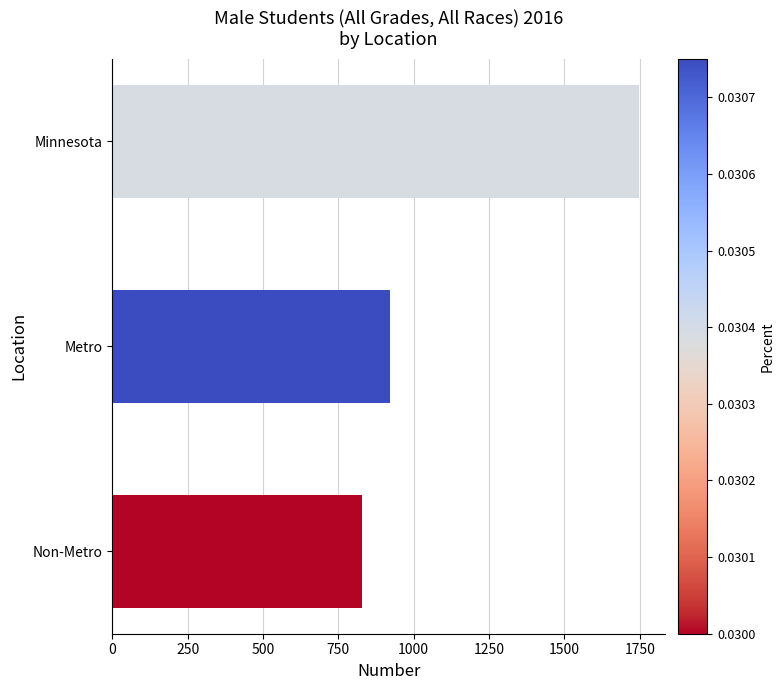

Reading top to bottom, what are all the values shown in this chart?

1747	920	827